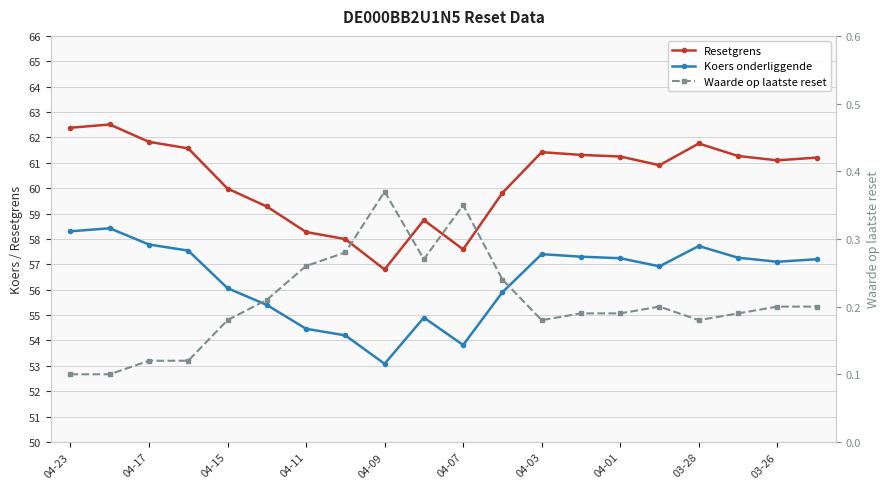

True or false: Koers onderliggende and Resetgrens intersect in this chart.

False